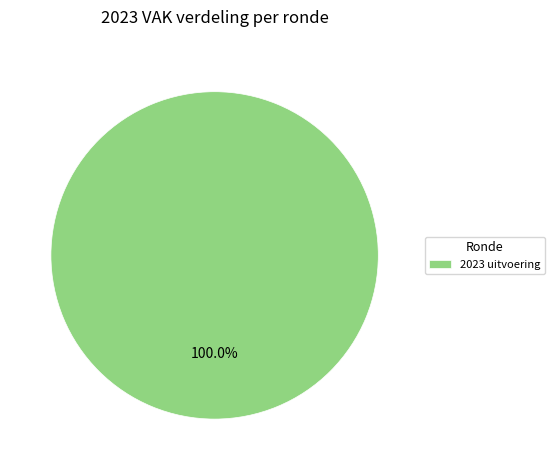

Is there any slice that represents more than half of the pie?

Yes